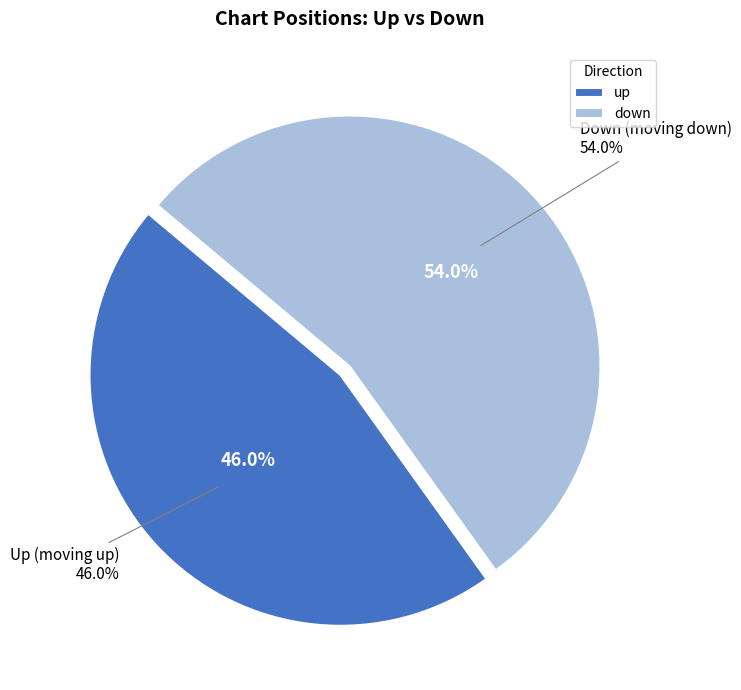

True or false: up accounts for 34% of the total.

False